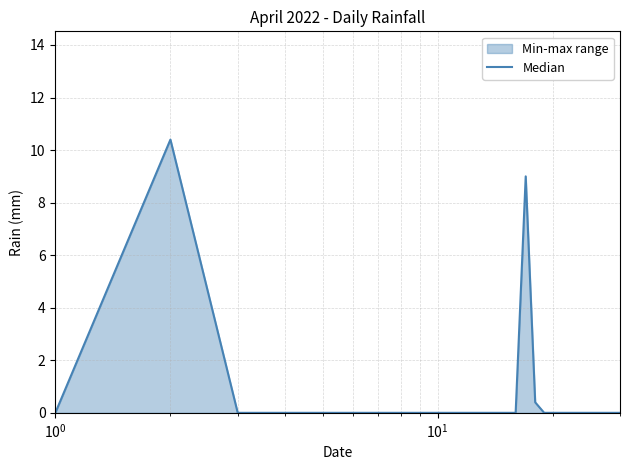

What is the difference between the maximum and minimum values?

10.4